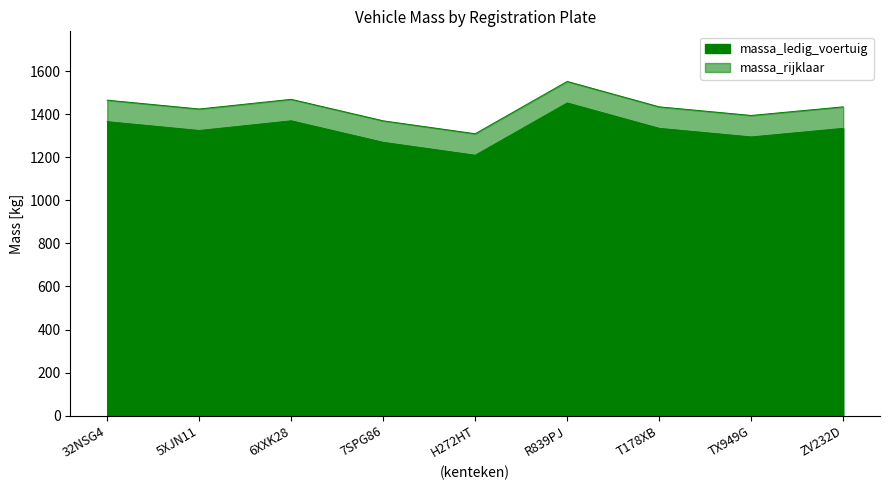

What is the total value across all series at R839PJ?

3006